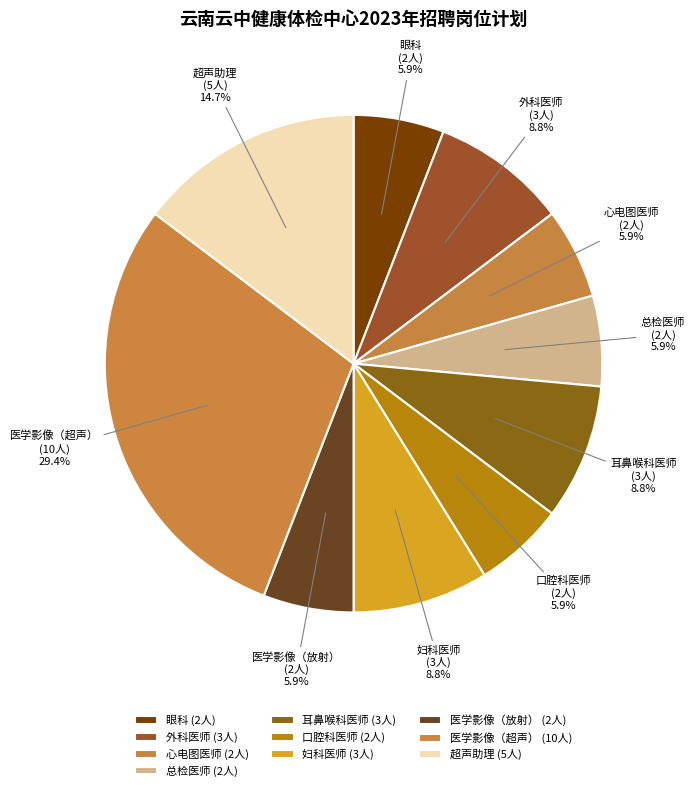

Which slice is the smallest?

眼科